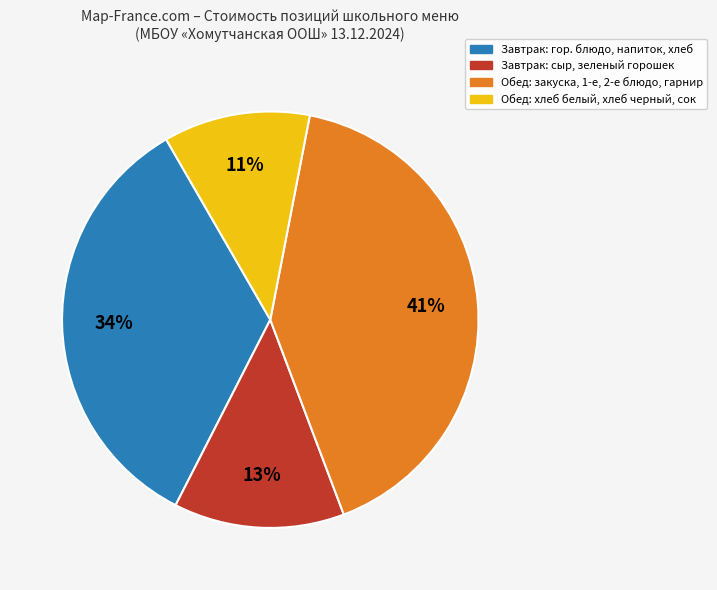

Does any single category account for the majority?

No